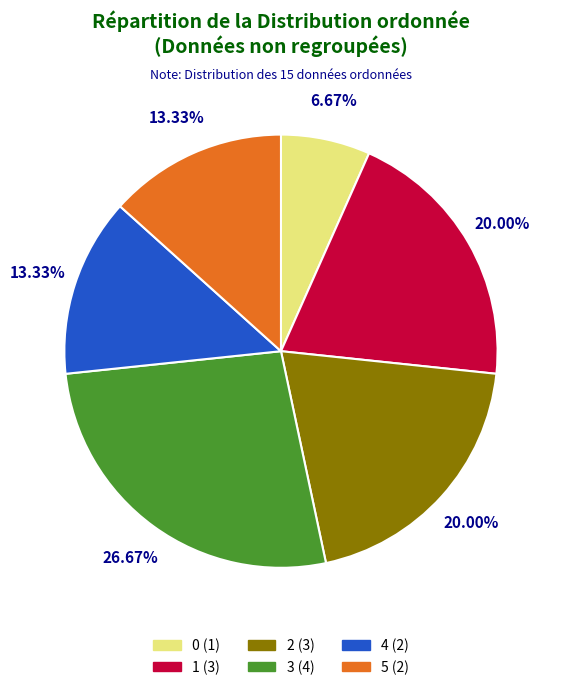

What percentage do 4 and 0 together represent?

20.0%